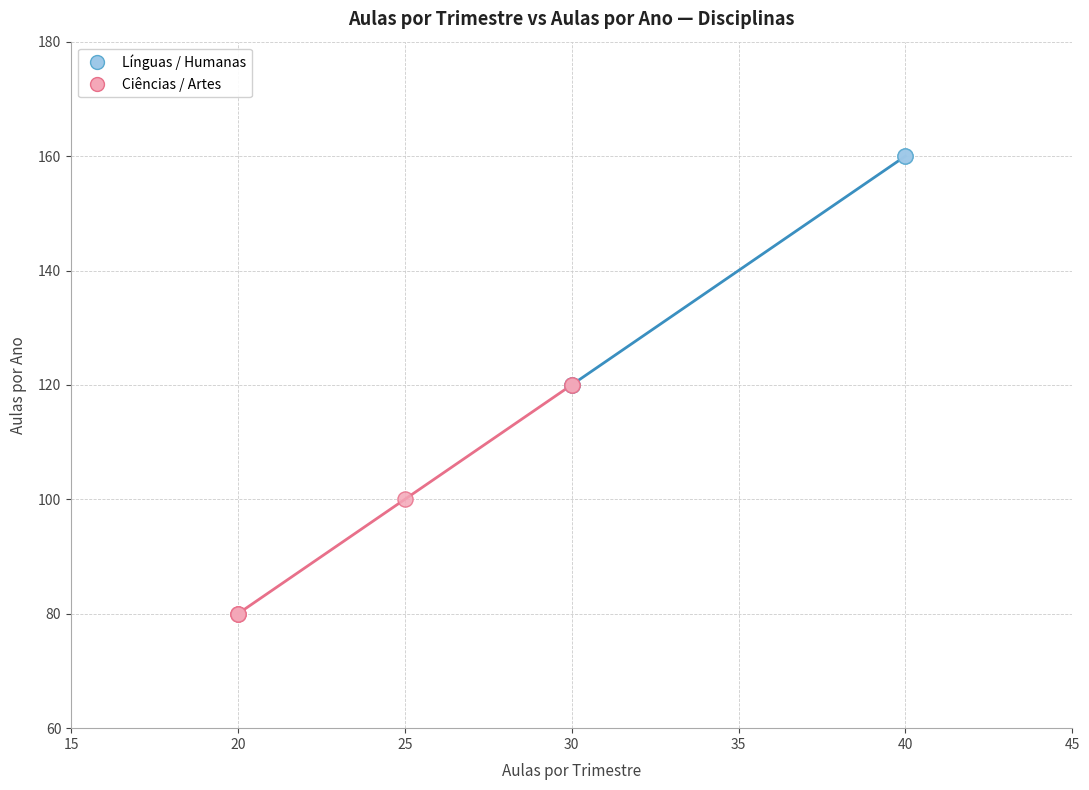

Which series reaches the maximum Y coordinate?

Línguas / Humanas